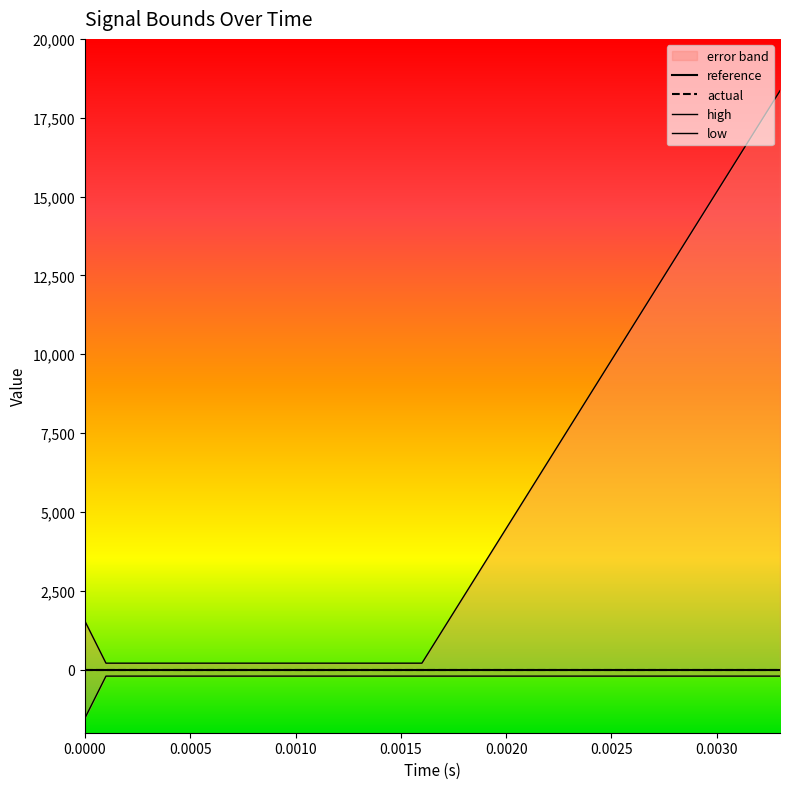

What is the maximum value for low?

-205.2